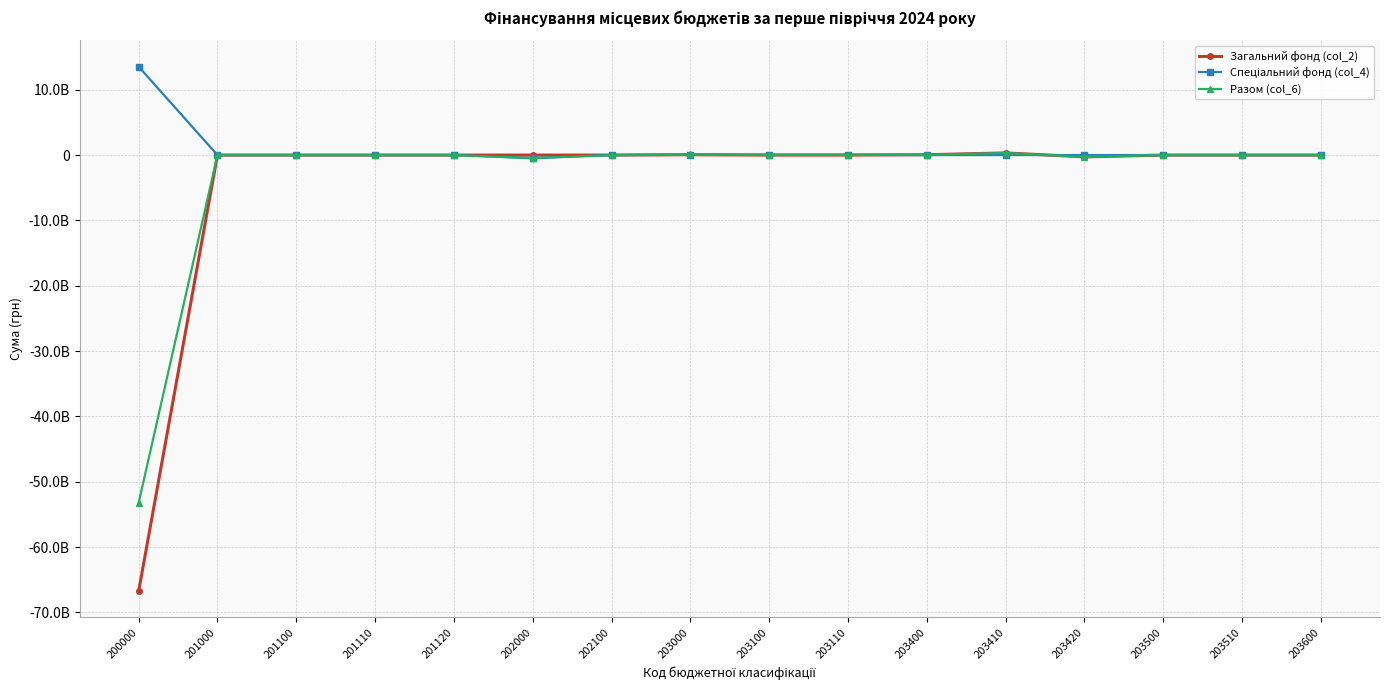

What are all the series names shown in the legend?

Загальний фонд (col_2), Спеціальний фонд (col_4), Разом (col_6)